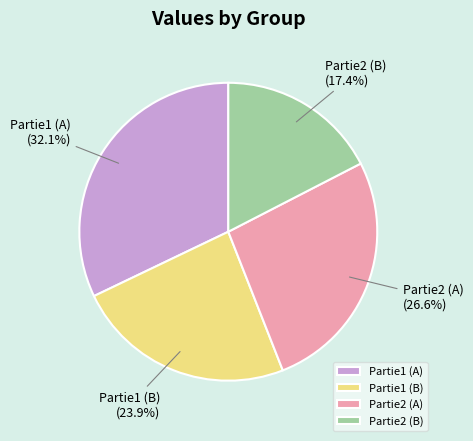

The Partie1 (B) slice represents 13% of the pie. True or false?

False